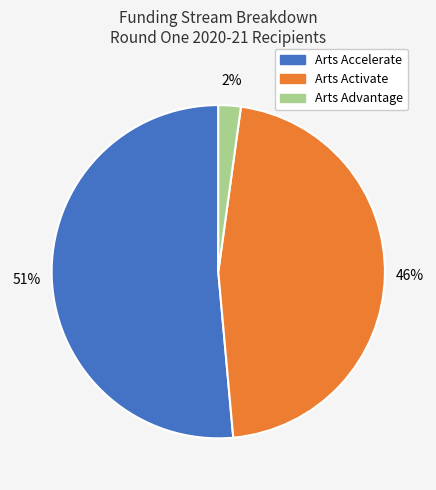

Rank the categories by value from highest to lowest.

Arts Accelerate, Arts Activate, Arts Advantage